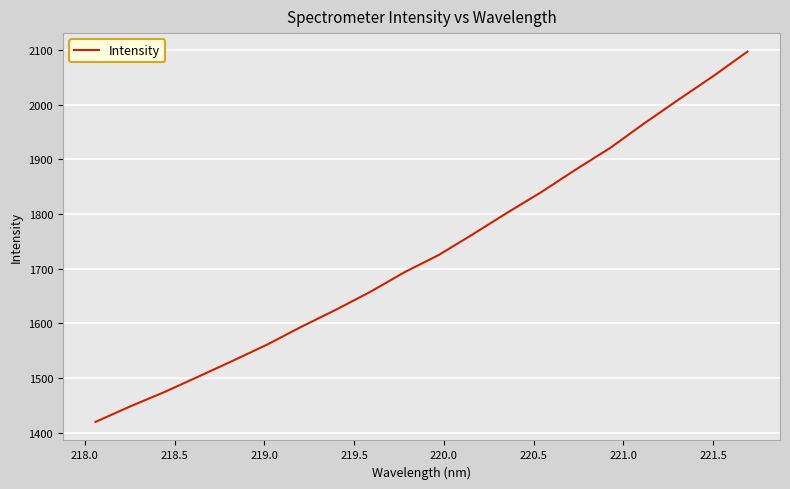

What is the average value?

1728.3